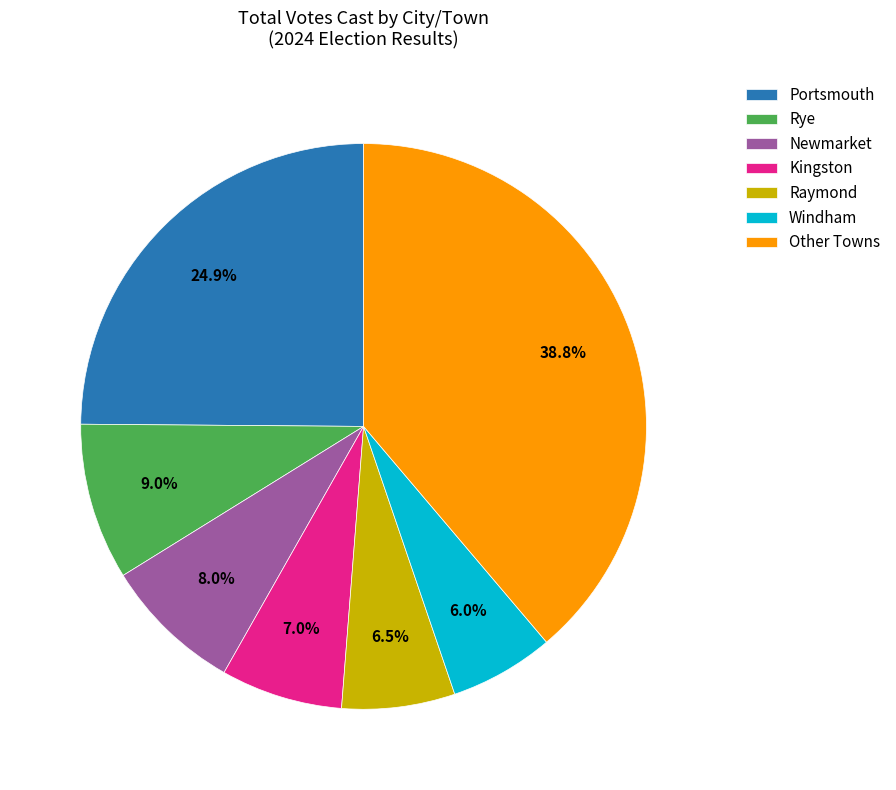

Between Other Towns and Newmarket, which is larger?

Other Towns